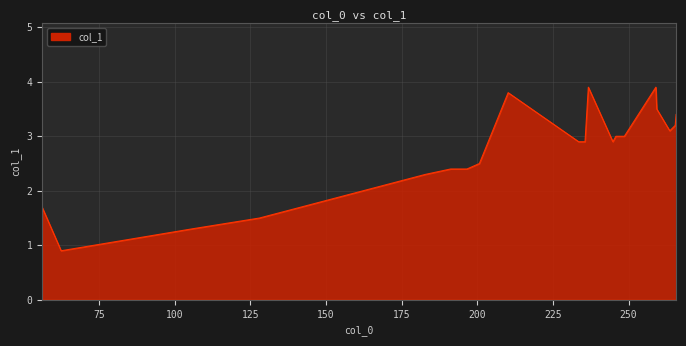

True or false: there are more than 2 points higher than both neighbors.

True